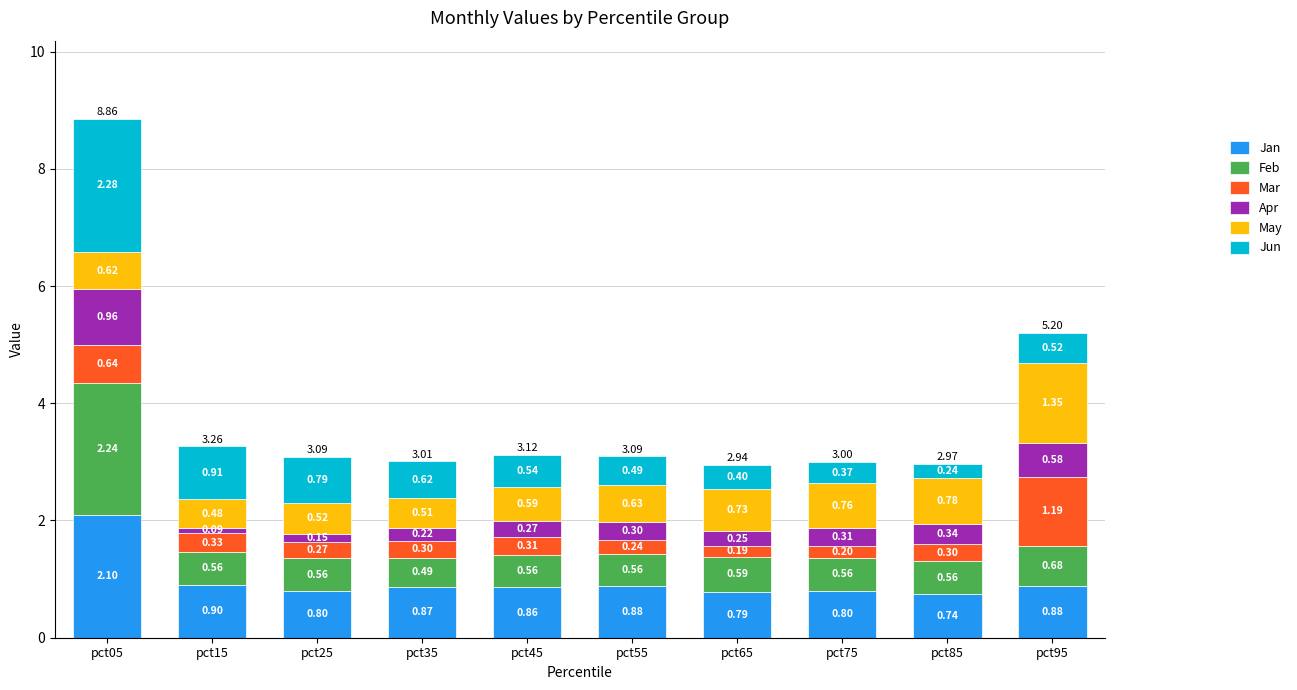

What is the total value across all series at pct75?

3.0